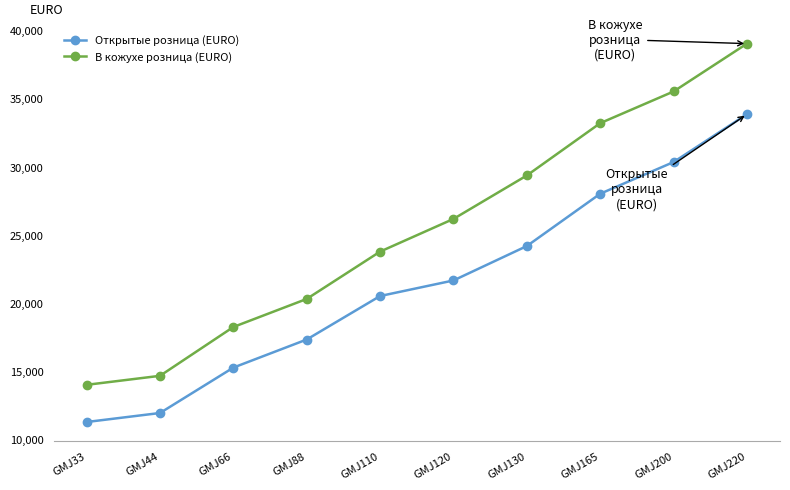

Which series has the largest total across all categories?

В кожухе розница (EURO)